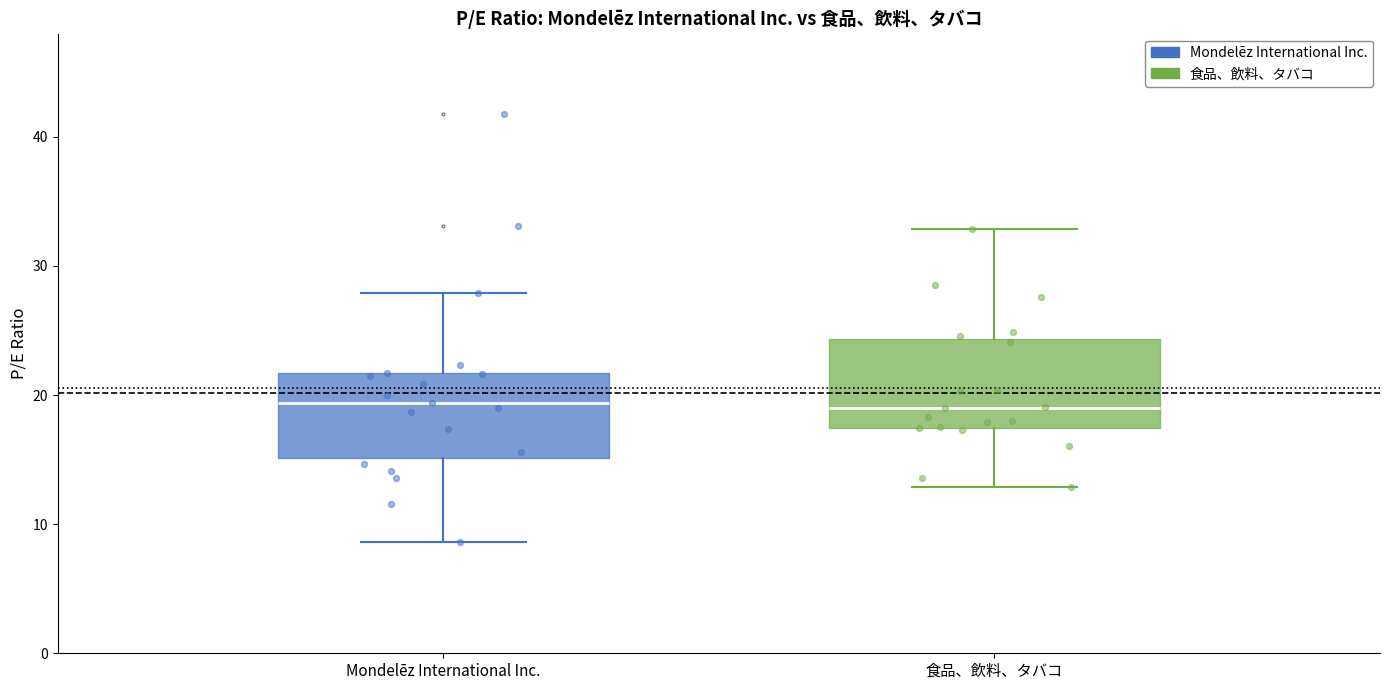

Reading left to right, read every box against the y-axis: the position of its median line, the range the box covers, and the ends of its whiskers. The values are not printed on the chart, so give them approximately, as read against the axis.

Mondelēz International Inc.: median 19, box 15 to 22, whiskers 9 to 28
食品、飲料、タバコ: median 19, box 17 to 24, whiskers 13 to 33